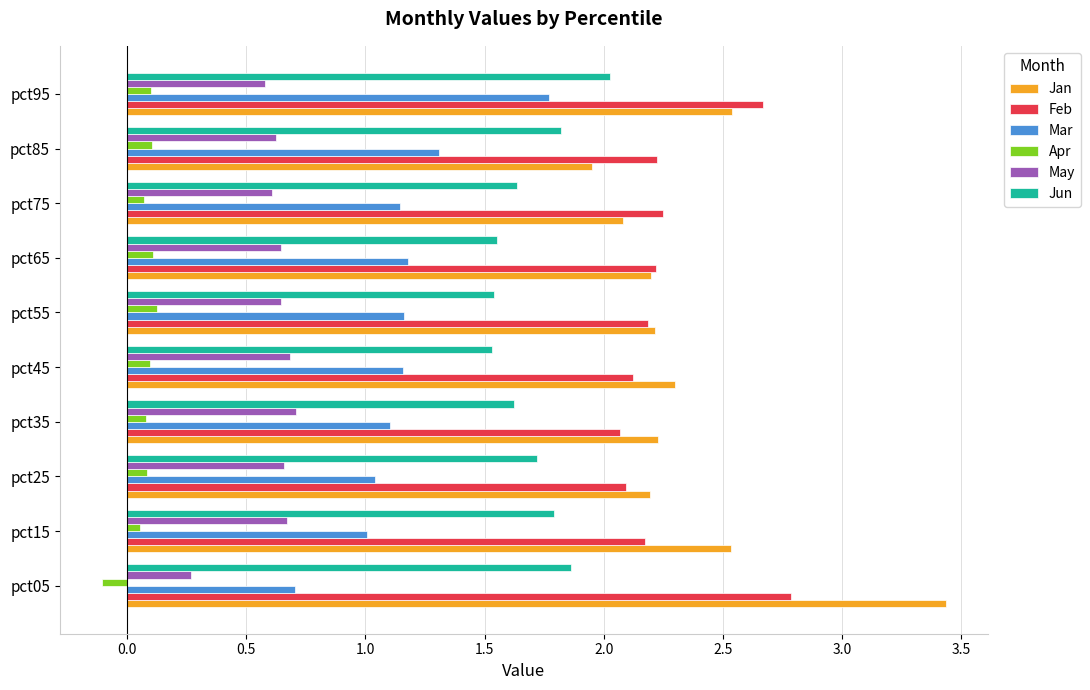

Which series has the largest range (max minus min)?

Jan